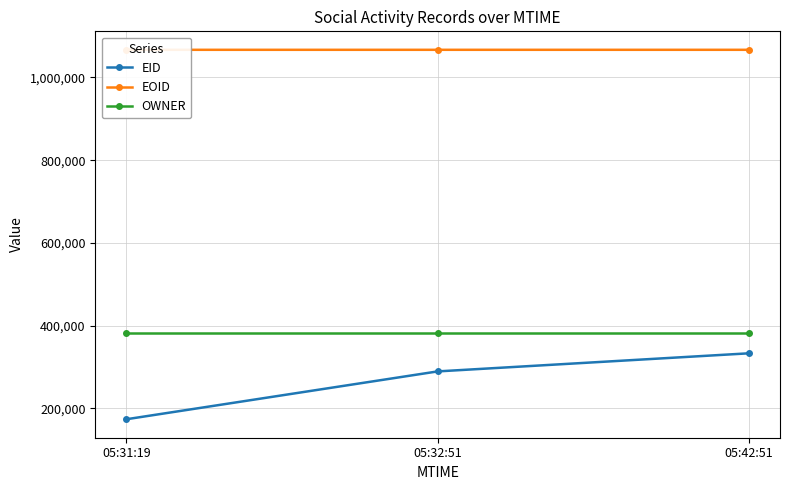

What is the label of the 1st point from the left?

05:31:19